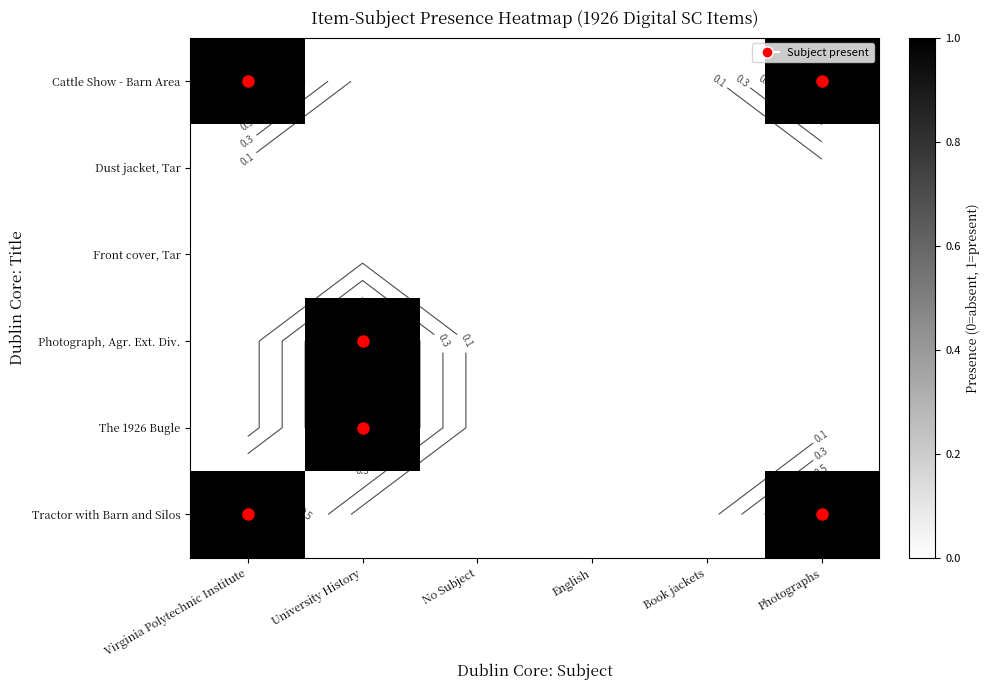

Rank the series at Virginia Polytechnic Institute from highest to lowest value.

Cattle Show - Barn Area, Tractor with Barn and Silos, Dust jacket, Tar, Front cover, Tar, Photograph, Agr. Ext. Div., The 1926 Bugle